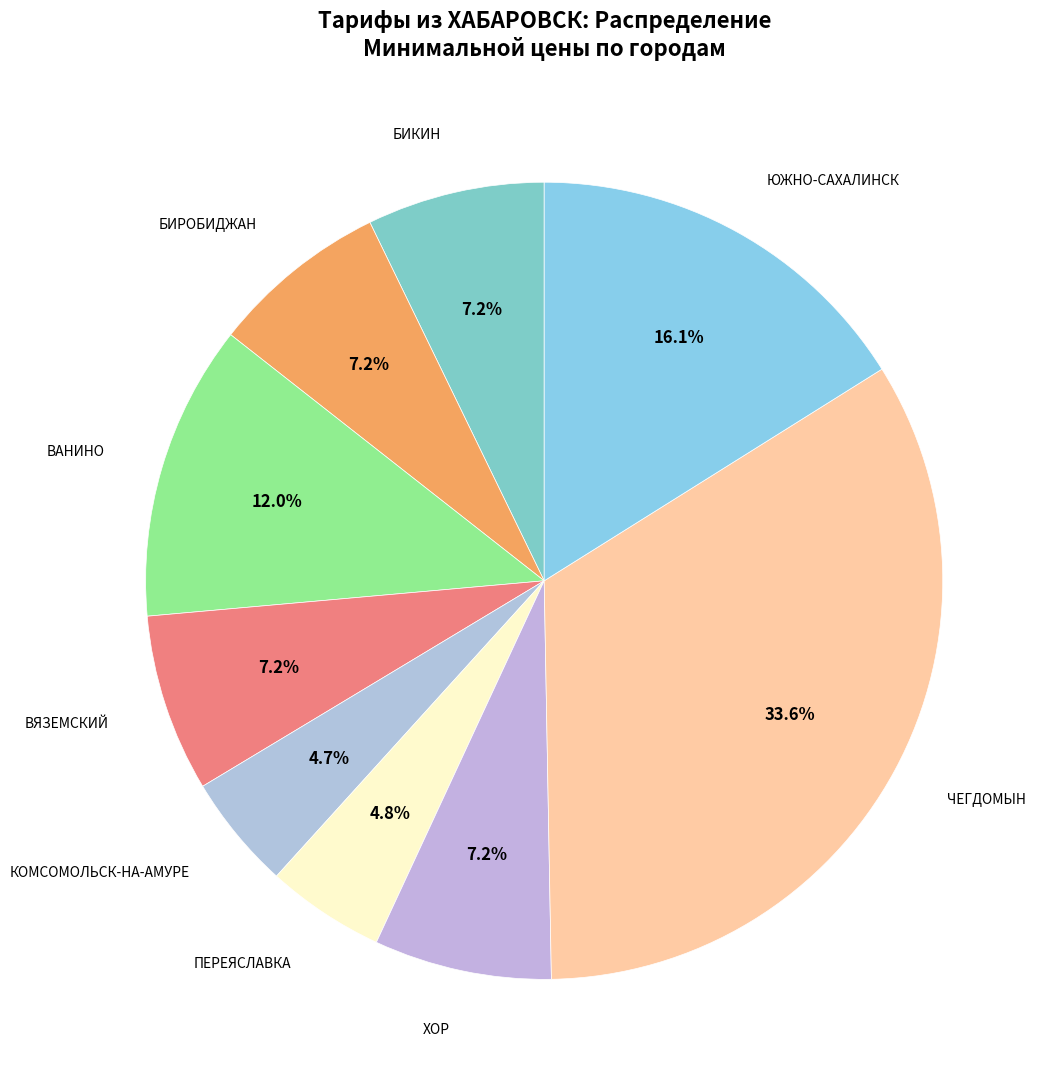

How many segments does this pie chart have?

9